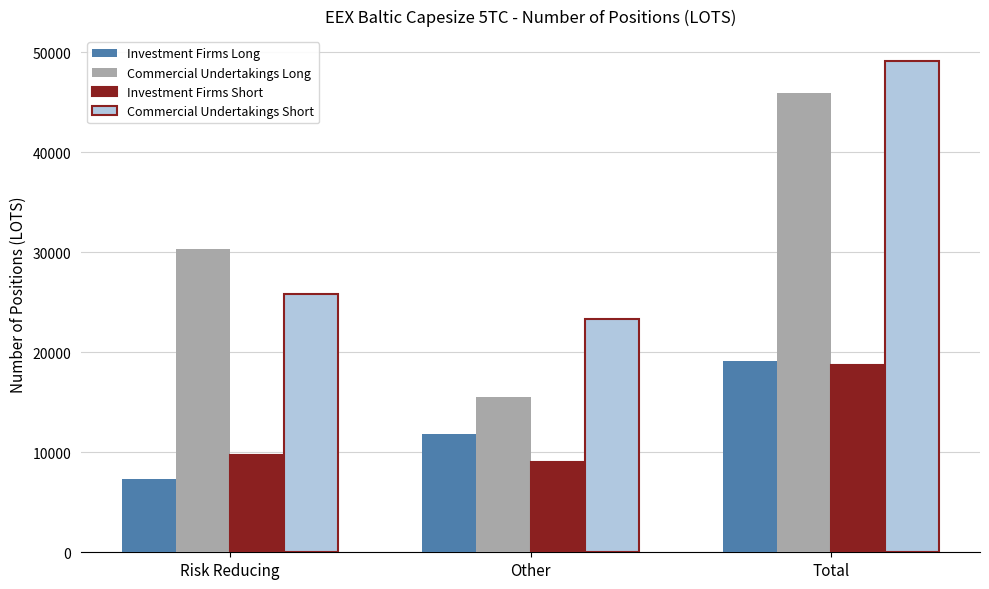

What is the lowest value of the Investment Firms Short series?

8991.9